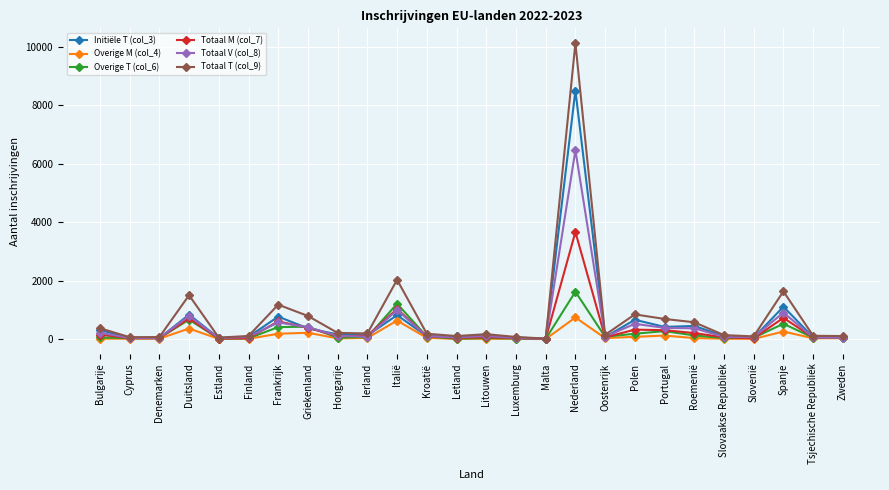

What is the label of the 1st point from the left?

Bulgarije